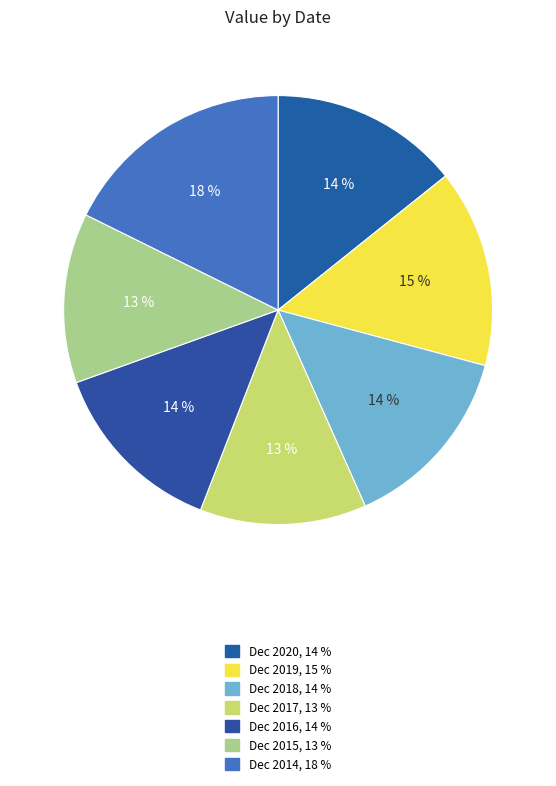

True or false: Dec 2019 accounts for 6% of the total.

False